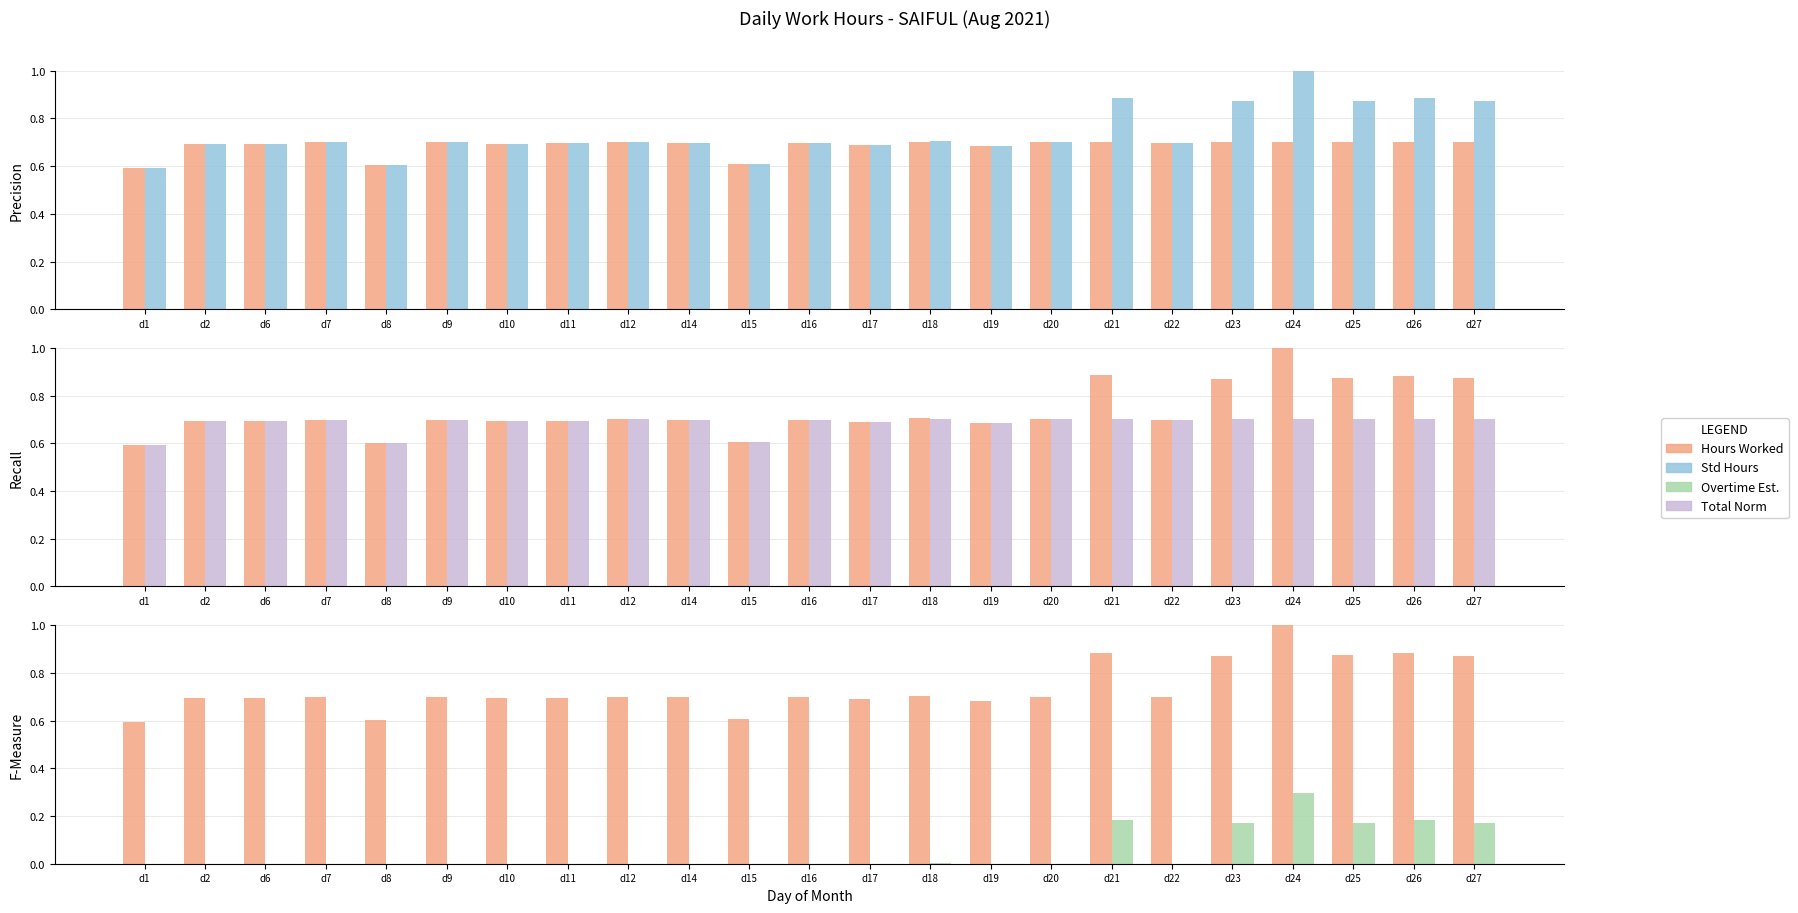

Is it true that Hours (norm) equals 0.7 at d22?

True